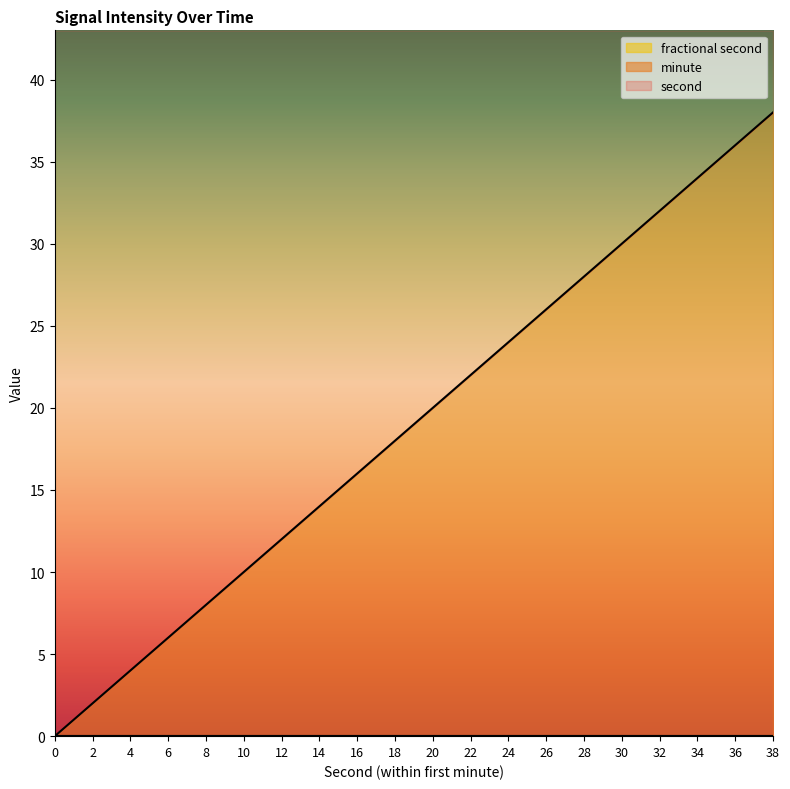

Does the chart display data point markers on the line(s)?

No